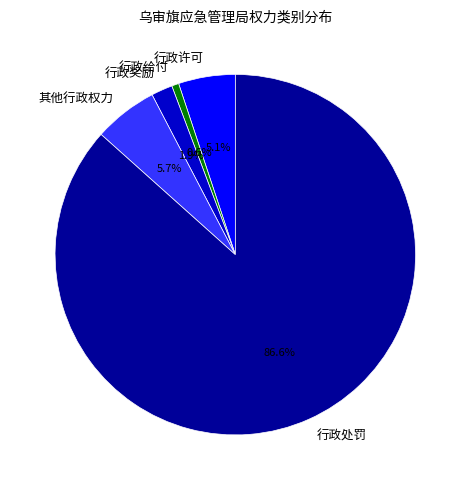

Is there any slice that represents more than half of the pie?

Yes